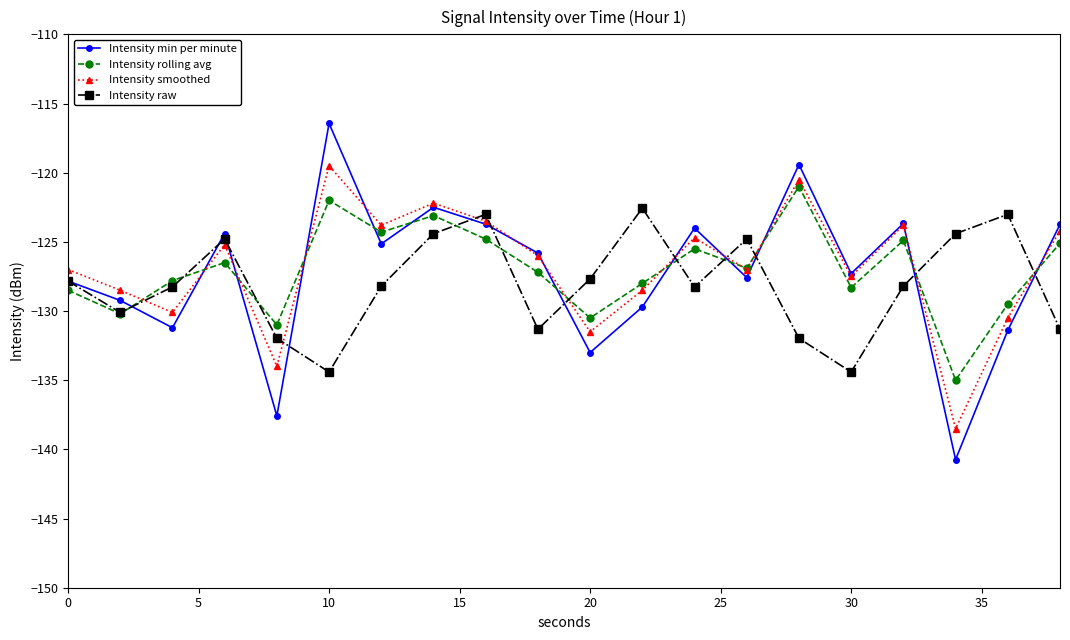

Which series has the widest spread of values?

Intensity min per minute